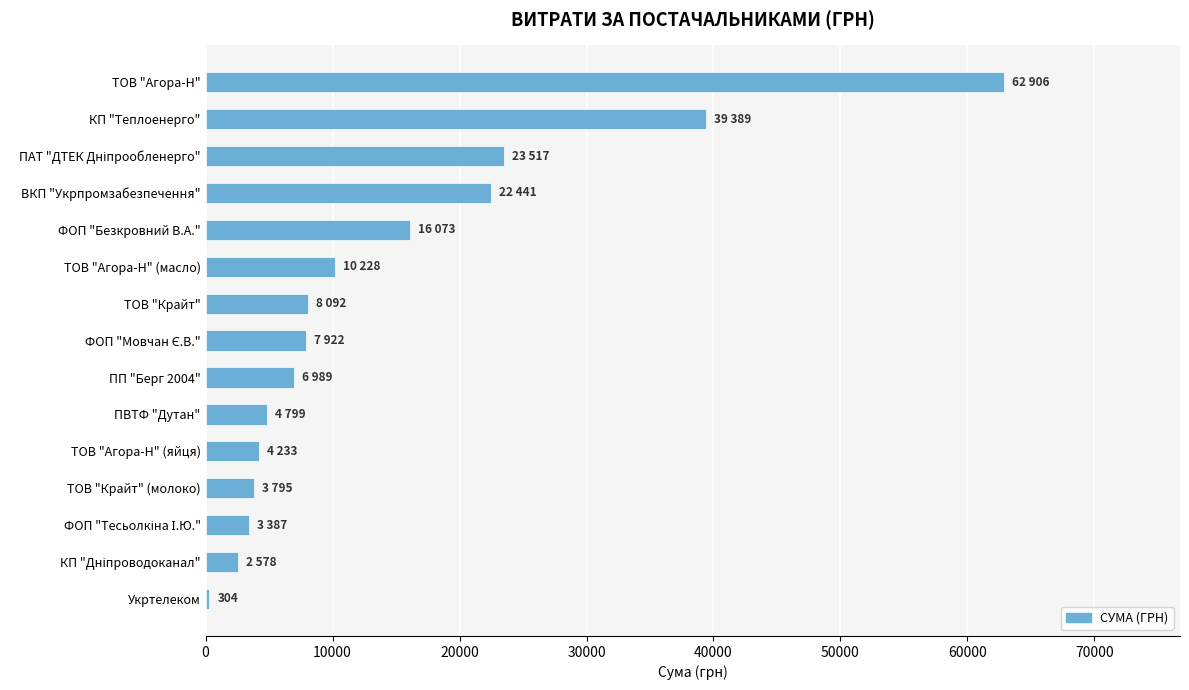

What is the label of the 2nd bar from the top?

КП "Теплоенерго"